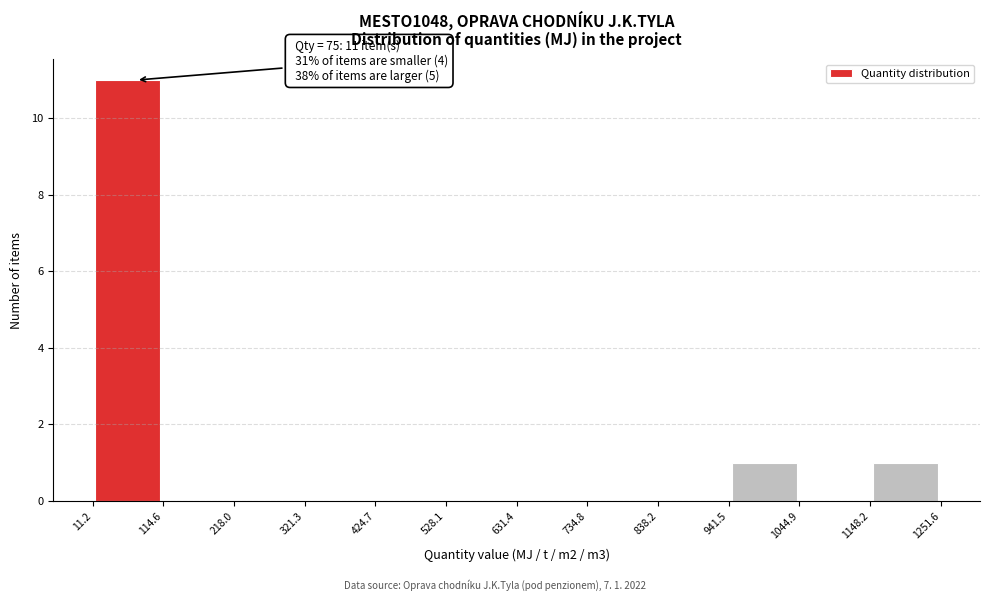

Over which range of the x-axis is the bar tallest?

11.2 to 114.6